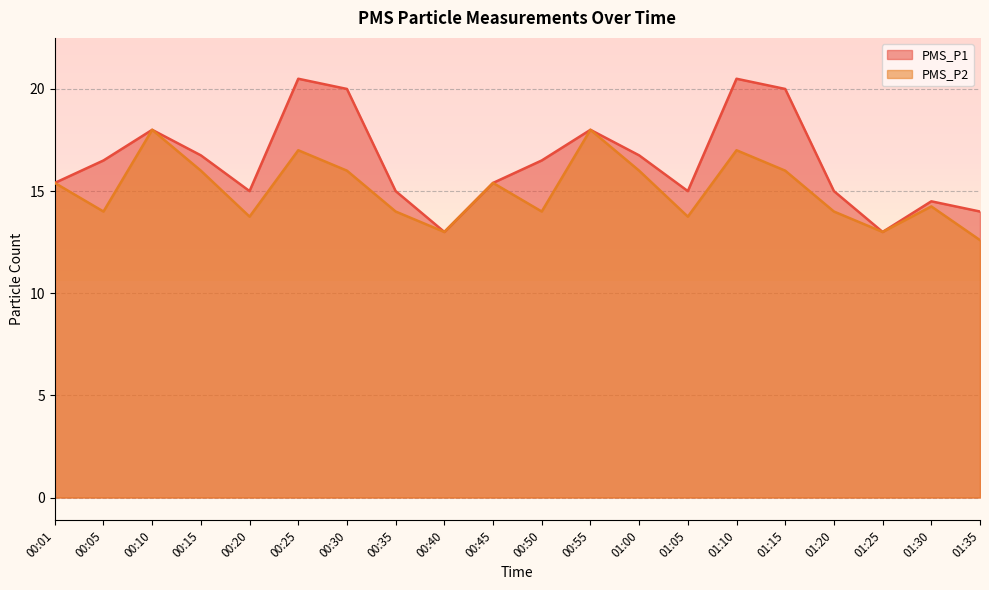

Which has a higher value, 01:15 or 01:30?

01:15